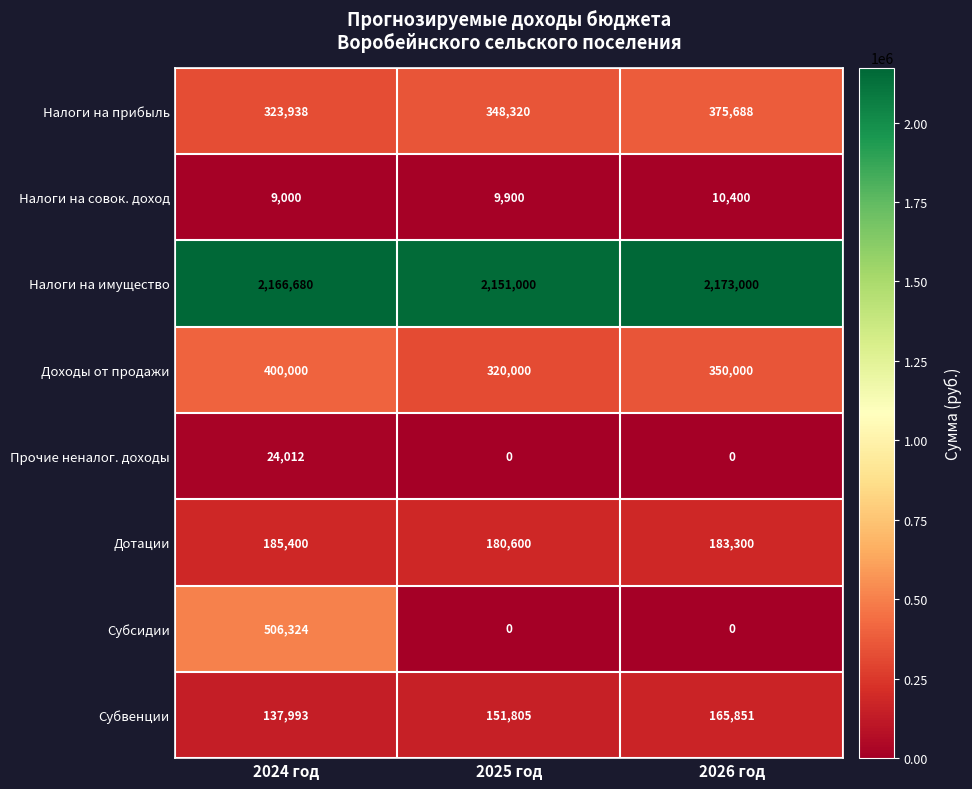

Count the number of data series in this chart.

8